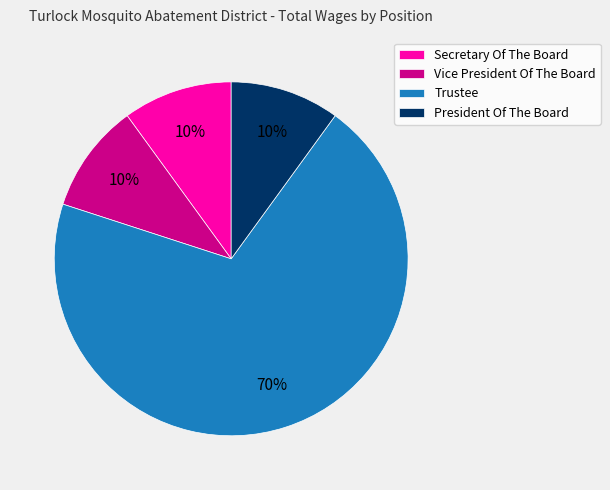

To the nearest percent, what is the average slice percentage?

25%